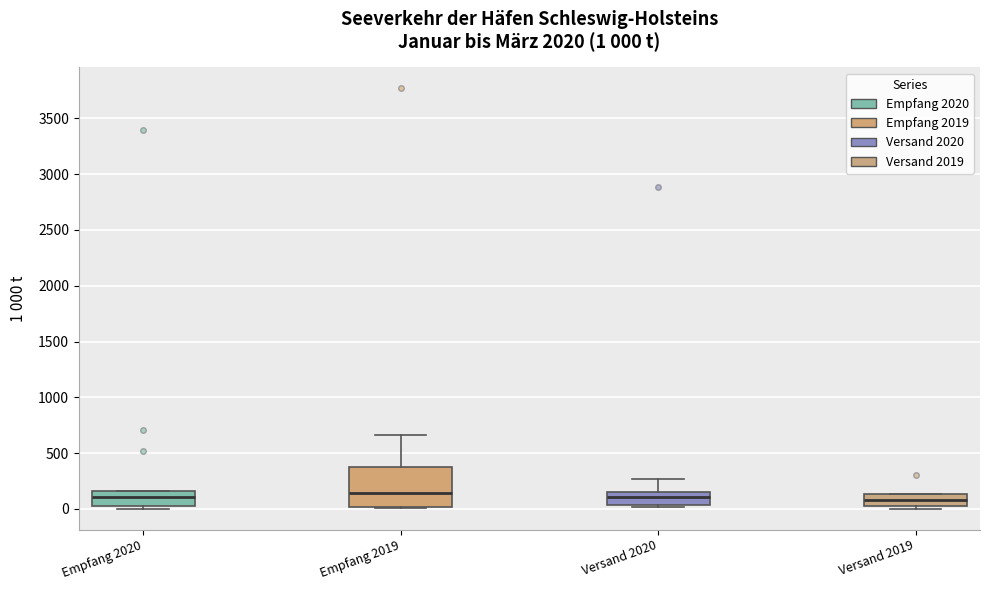

Which box is the tallest, from its lower edge to its upper edge?

Empfang 2019